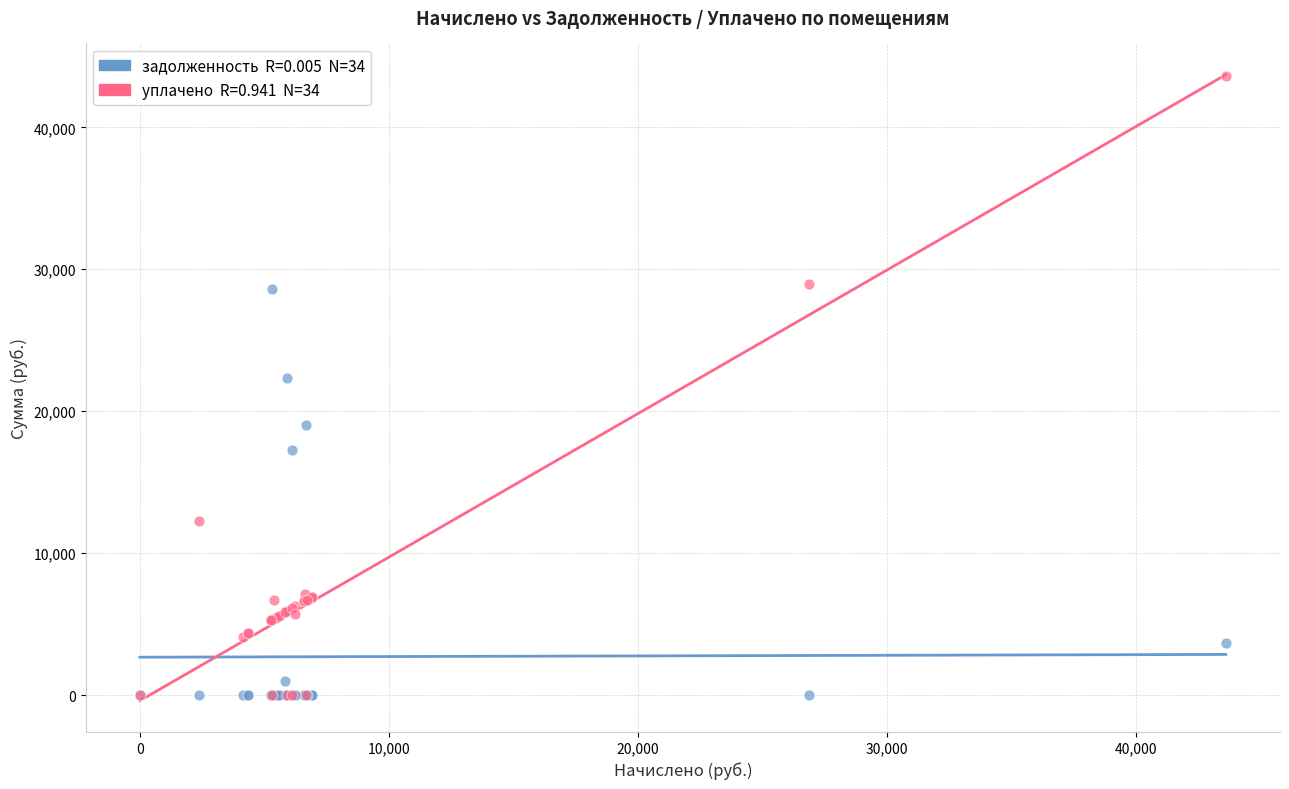

Across all series, what Y value is closest to 21809?

22358.6